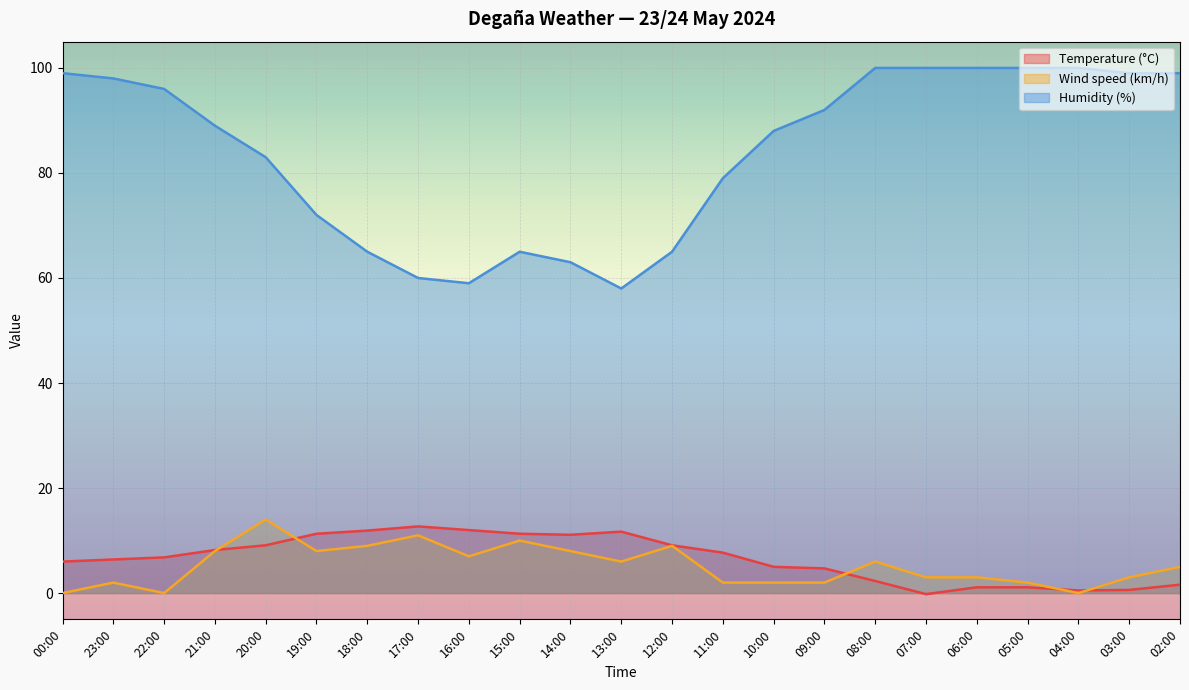

What is the difference between the maximum and minimum values in the Wind speed (km/h) series?

14.0